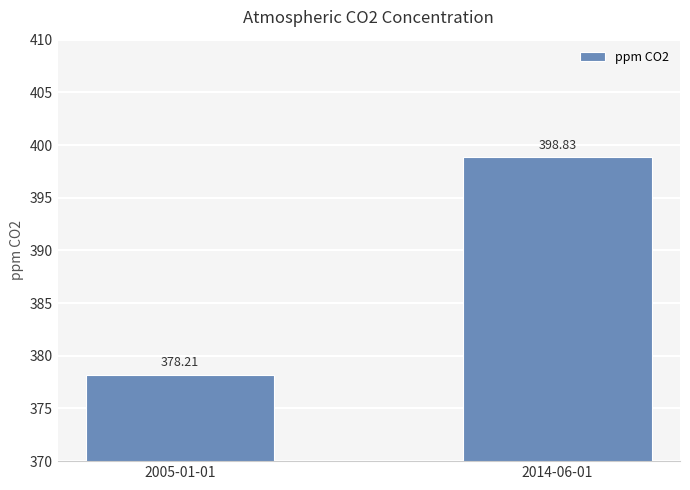

At which label is the value closest to 388?

2005-01-01